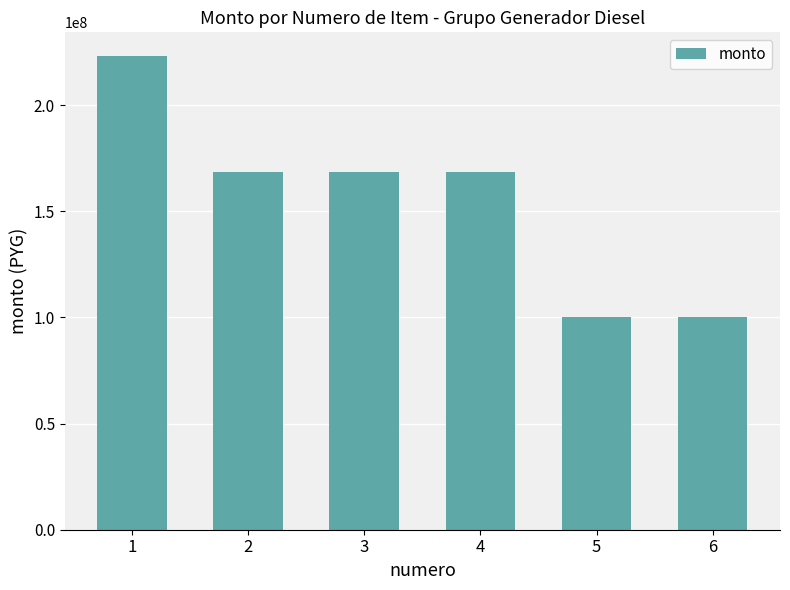

Between 6 and 1, which is larger?

1